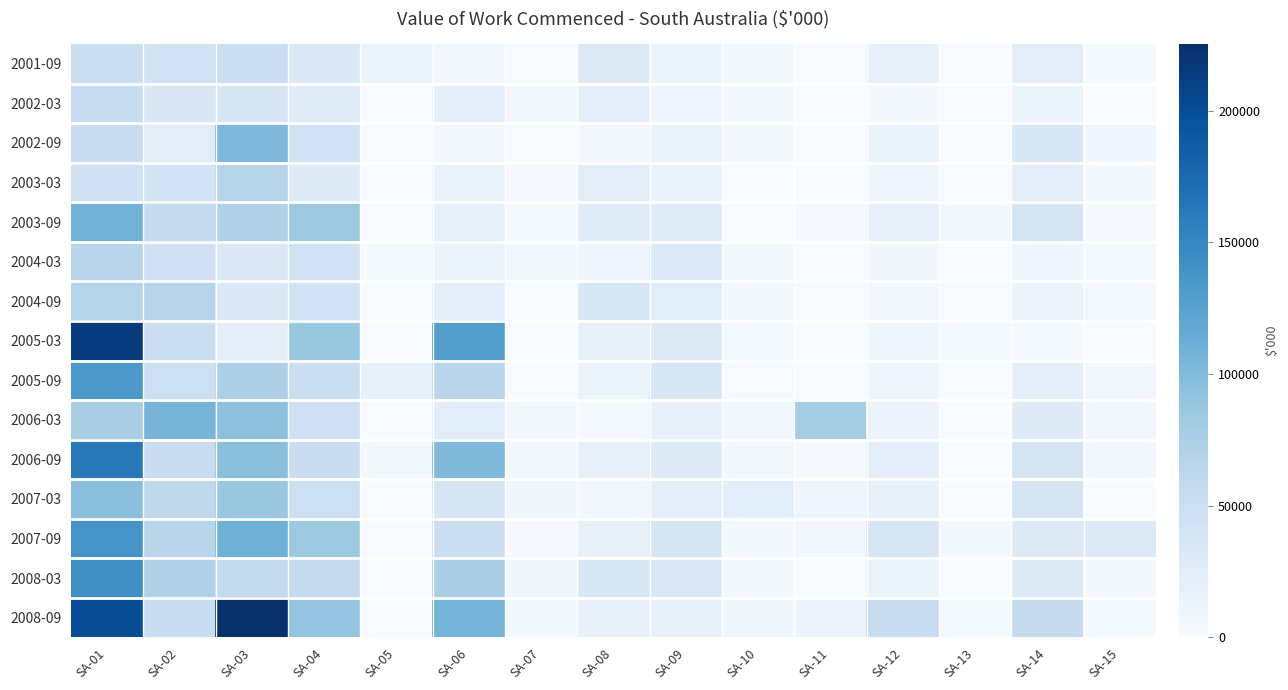

Reading left to right, extract all data points from this chart.

2001-09: SA-01=50669	SA-02=43689	SA-03=50271	SA-04=31279	SA-05=11532	SA-06=6756	SA-07=1102	SA-08=28539	SA-09=11496	SA-10=3564	SA-11=91	SA-12=16927	SA-13=595	SA-14=23580	SA-15=3070
2002-03: SA-01=52804	SA-02=33787	SA-03=37151	SA-04=26597	SA-05=297	SA-06=20379	SA-07=5531	SA-08=19469	SA-09=8835	SA-10=5266	SA-11=217	SA-12=5082	SA-13=1393	SA-14=13423	SA-15=729
2002-09: SA-01=51783	SA-02=25416	SA-03=101626	SA-04=42560	SA-05=1136	SA-06=6966	SA-07=1120	SA-08=6438	SA-09=14430	SA-10=4081	SA-11=466	SA-12=14650	SA-13=460	SA-14=35141	SA-15=9382
2003-03: SA-01=45150	SA-02=42225	SA-03=68423	SA-04=27766	SA-05=0	SA-06=15089	SA-07=2296	SA-08=24793	SA-09=15748	SA-10=856	SA-11=827	SA-12=8985	SA-13=1064	SA-14=23078	SA-15=4093
2003-09: SA-01=108232	SA-02=56043	SA-03=72126	SA-04=85222	SA-05=832	SA-06=19045	SA-07=3132	SA-08=26555	SA-09=27176	SA-10=494	SA-11=1818	SA-12=16776	SA-13=6206	SA-14=39381	SA-15=1822
2004-03: SA-01=65468	SA-02=45667	SA-03=32621	SA-04=43535	SA-05=2662	SA-06=13203	SA-07=6068	SA-08=9332	SA-09=30413	SA-10=4180	SA-11=1742	SA-12=7232	SA-13=0	SA-14=8971	SA-15=3077
2004-09: SA-01=67085	SA-02=66160	SA-03=33064	SA-04=43300	SA-05=668	SA-06=22499	SA-07=617	SA-08=34826	SA-09=26257	SA-10=3793	SA-11=1285	SA-12=5502	SA-13=1329	SA-14=13124	SA-15=2658
2005-03: SA-01=215285	SA-02=50942	SA-03=21756	SA-04=87049	SA-05=0	SA-06=127357	SA-07=879	SA-08=18521	SA-09=29249	SA-10=2821	SA-11=351	SA-12=9115	SA-13=3270	SA-14=3059	SA-15=1457
2005-09: SA-01=134456	SA-02=48619	SA-03=73825	SA-04=50131	SA-05=18769	SA-06=65147	SA-07=409	SA-08=12221	SA-09=34783	SA-10=914	SA-11=701	SA-12=9765	SA-13=376	SA-14=20979	SA-15=5644
2006-03: SA-01=76138	SA-02=106079	SA-03=93449	SA-04=46297	SA-05=0	SA-06=25727	SA-07=4113	SA-08=3184	SA-09=17095	SA-10=6280	SA-11=79519	SA-12=12932	SA-13=0	SA-14=27875	SA-15=5864
2006-09: SA-01=162283	SA-02=51650	SA-03=95229	SA-04=51355	SA-05=4586	SA-06=100907	SA-07=5435	SA-08=18459	SA-09=27354	SA-10=3884	SA-11=1953	SA-12=22789	SA-13=144	SA-14=38901	SA-15=6091
2007-03: SA-01=95720	SA-02=61540	SA-03=87543	SA-04=48473	SA-05=264	SA-06=38616	SA-07=8367	SA-08=6019	SA-09=21659	SA-10=24354	SA-11=9508	SA-12=16291	SA-13=224	SA-14=39945	SA-15=362
2007-09: SA-01=137731	SA-02=65945	SA-03=110608	SA-04=84701	SA-05=0	SA-06=50517	SA-07=2512	SA-08=17707	SA-09=37807	SA-10=3669	SA-11=6761	SA-12=36204	SA-13=4336	SA-14=29583	SA-15=29575
2008-03: SA-01=141714	SA-02=71770	SA-03=57279	SA-04=57100	SA-05=71	SA-06=76160	SA-07=8382	SA-08=34336	SA-09=32246	SA-10=4862	SA-11=325	SA-12=14011	SA-13=351	SA-14=29439	SA-15=4034
2008-09: SA-01=200442	SA-02=52400	SA-03=225298	SA-04=89483	SA-05=0	SA-06=107191	SA-07=3768	SA-08=16823	SA-09=16942	SA-10=7887	SA-11=10747	SA-12=51237	SA-13=3068	SA-14=54905	SA-15=3420